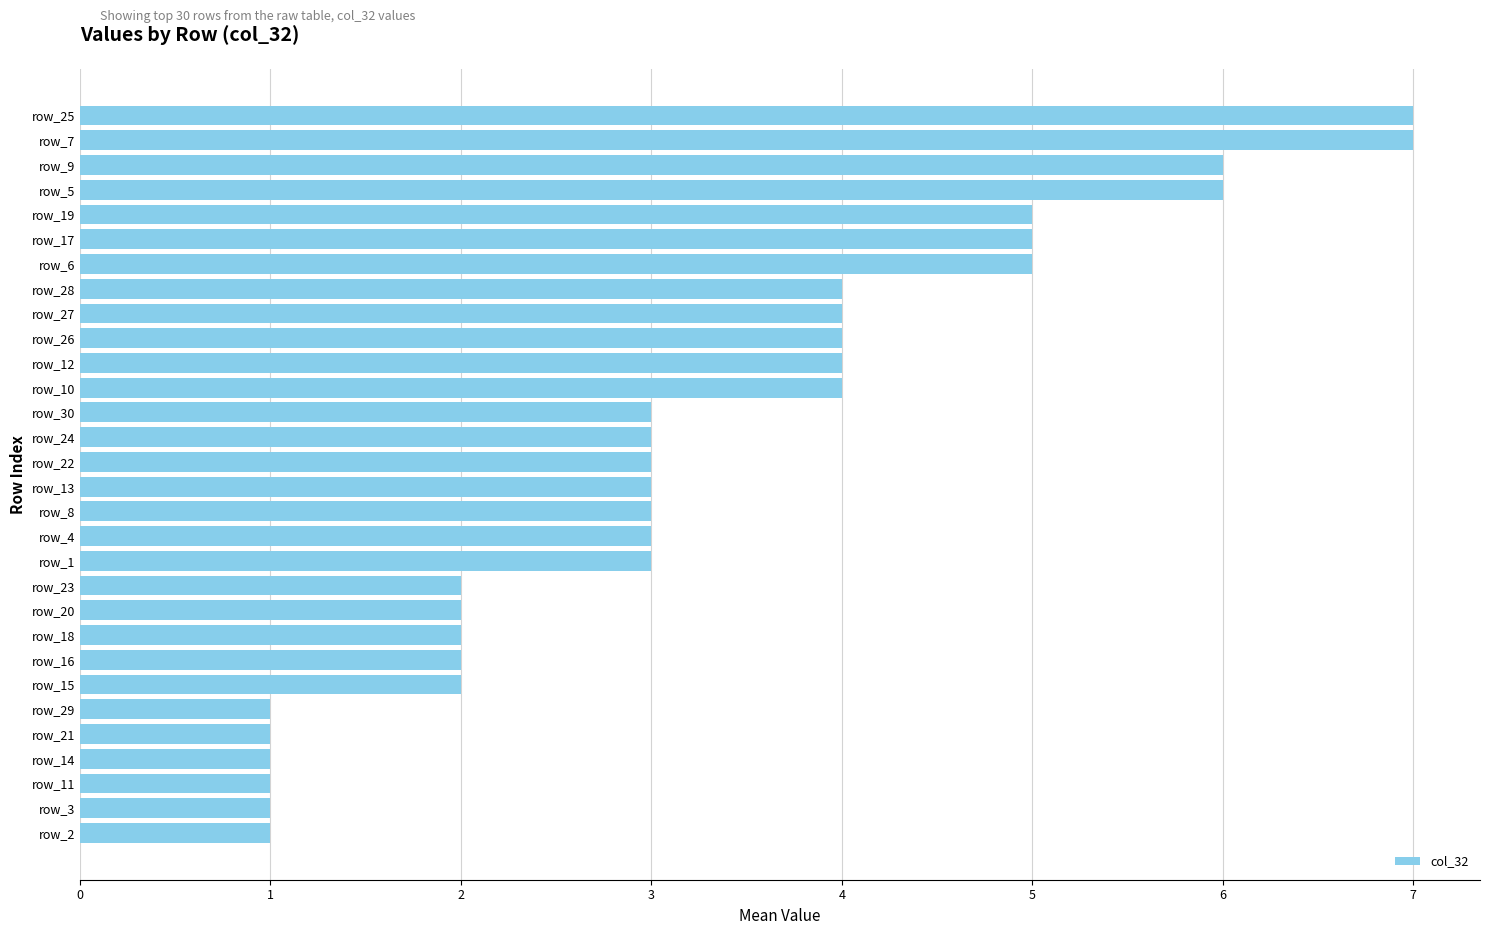

The value at row_23 is 2. True or false?

True